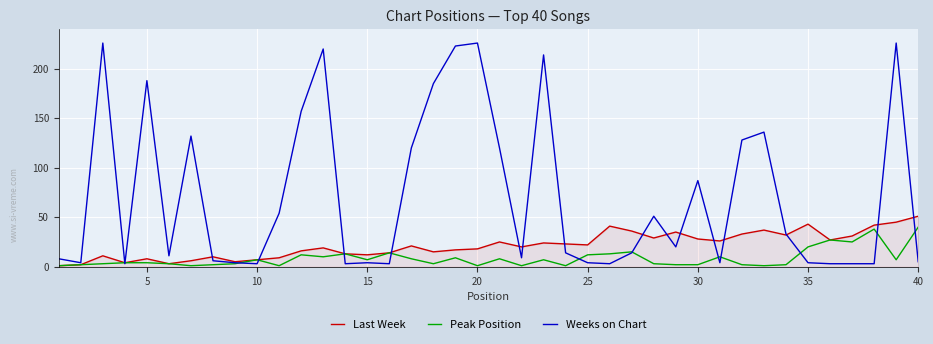

What is the greatest value displayed?

226